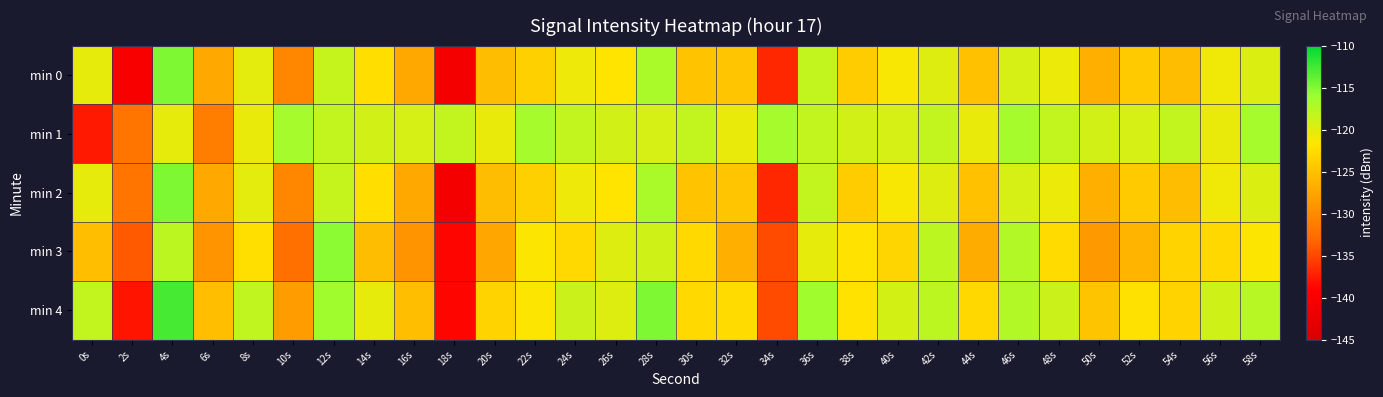

What is the total value across all series at 44s?

-620.2